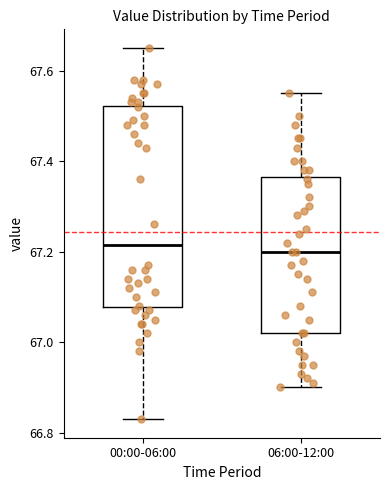

Reading left to right, transcribe this box plot: for each box, give where its median line is, the range the box spans, and where its two whiskers end, as read against the y-axis. The values are not printed on the chart, so give them approximately, as read against the axis.

00:00-06:00: median 67.22, box 67.08 to 67.52, whiskers 66.84 to 67.66
06:00-12:00: median 67.20, box 67.02 to 67.36, whiskers 66.90 to 67.56